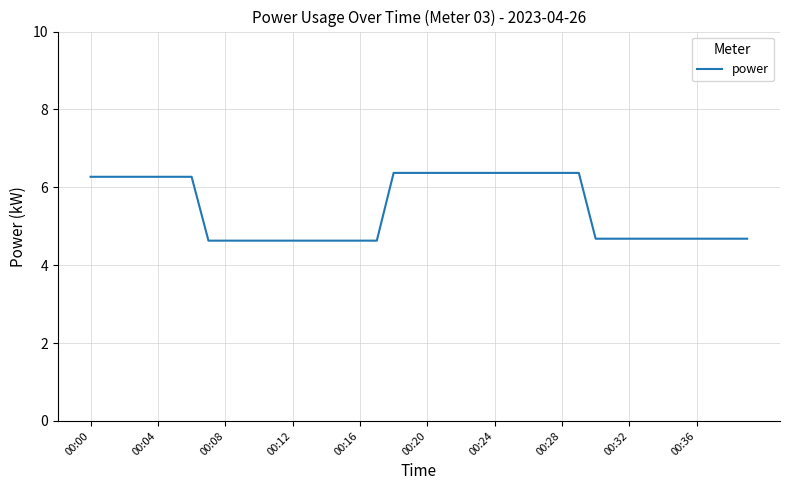

What is the greatest value displayed?

6.4